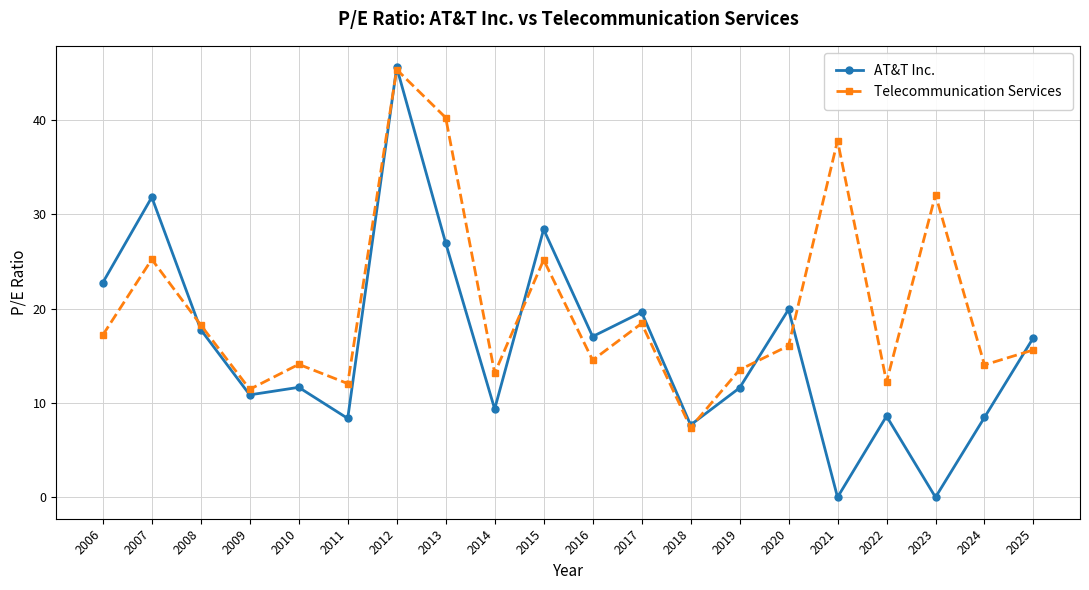

The AT&T Inc. series shows 18.3 at 2019. True or false?

False